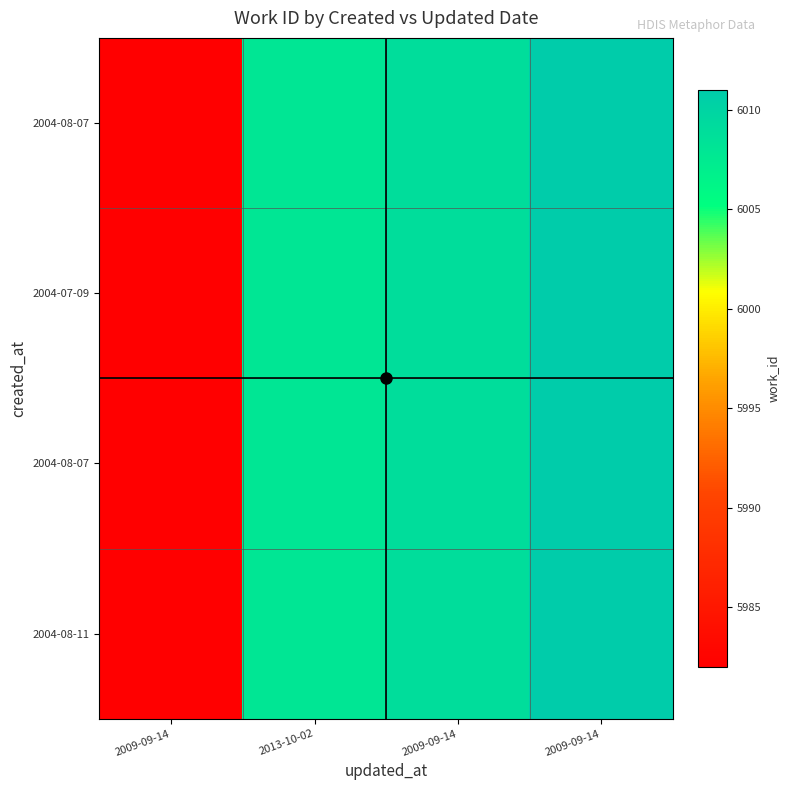

At which category is the sum across all series the highest?

2009-09-14